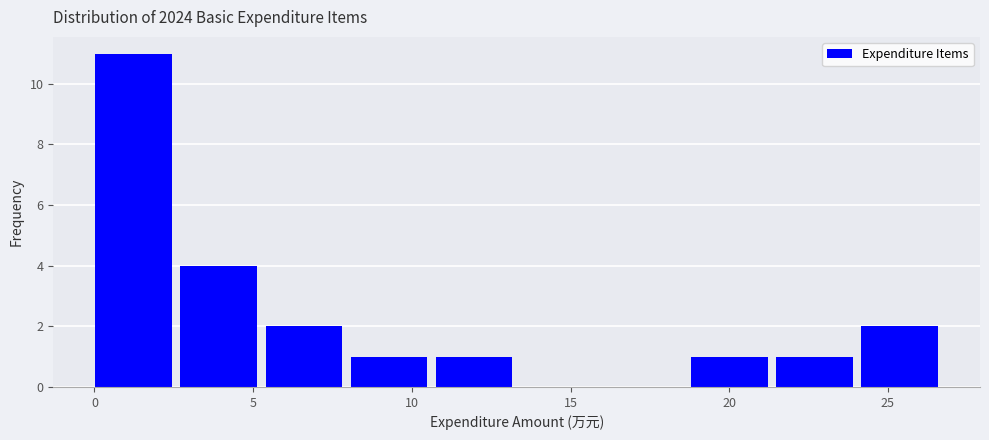

Over which range of the x-axis is the bar tallest?

0.0 to 2.5